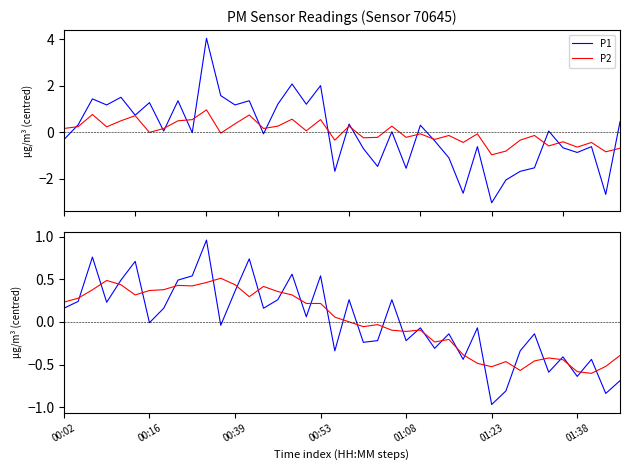

True or false: P1 and P2 intersect in this chart.

True